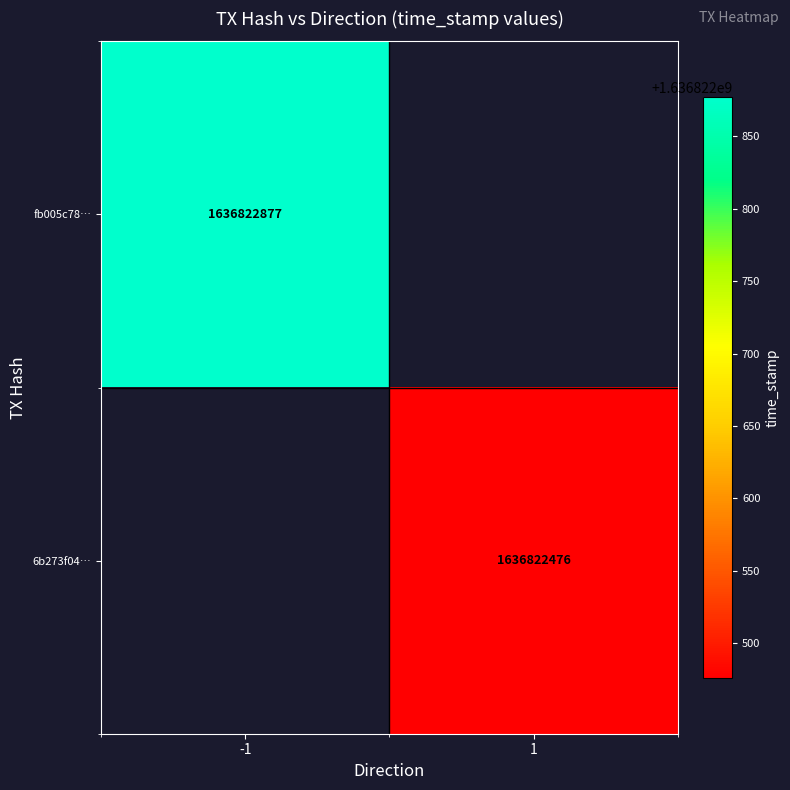

What is the sum of the fb005c7882f3f0268e32358d1c1a76bcc3e1d18 values at time_stamp and direction?

1636822876